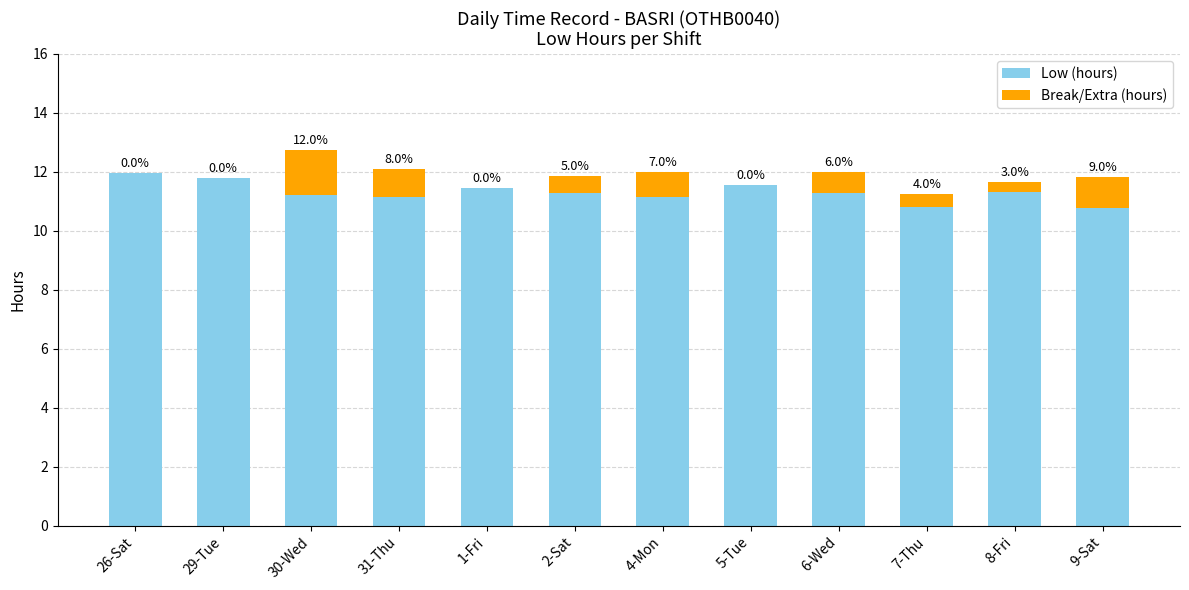

What are all the series names shown in the legend?

Low (hours), Break/Extra (hours)